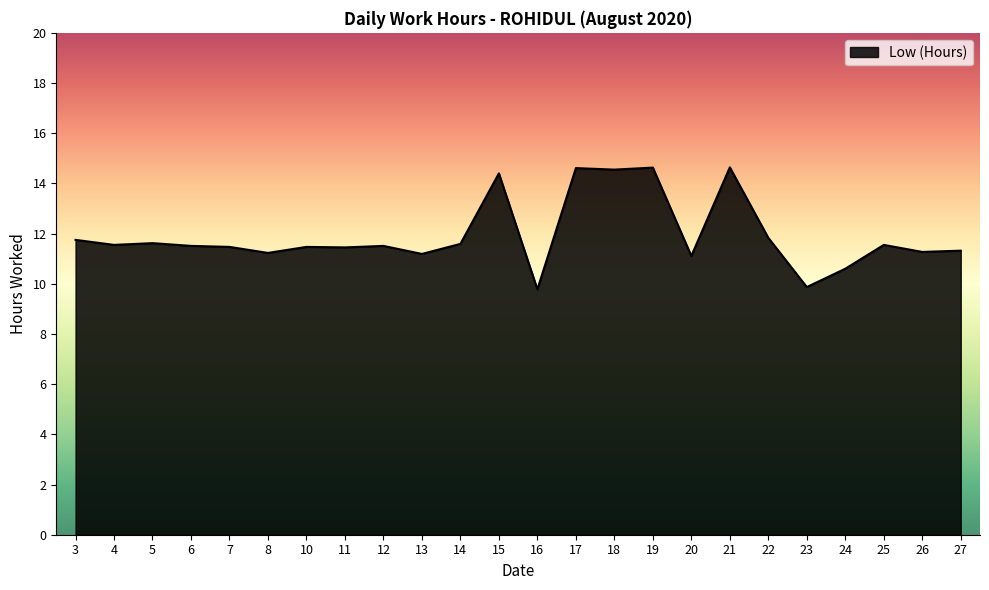

True or false: the data shows 11.6 at 25.

True